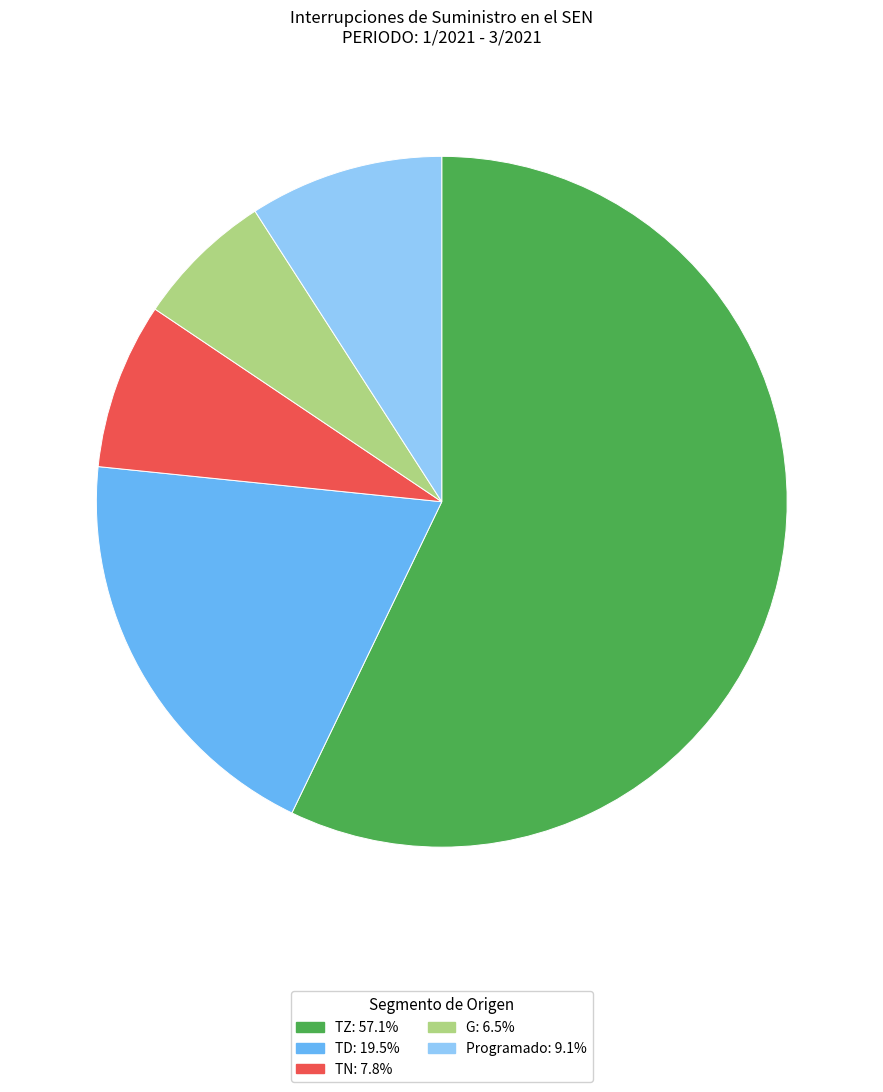

Rank the categories by value from lowest to highest.

G, TN, Programado, TD, TZ